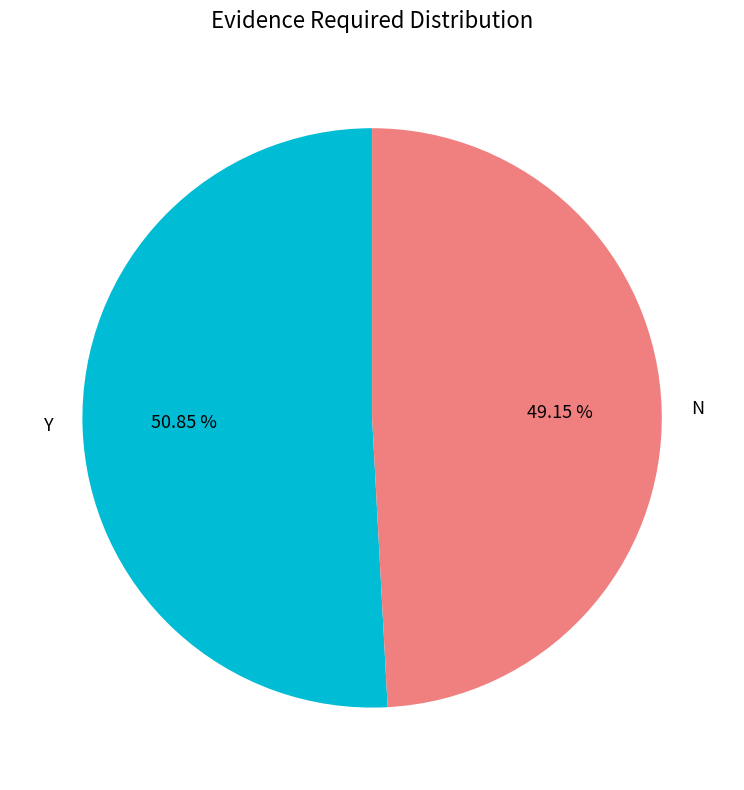

What is the largest slice in the pie chart?

Y